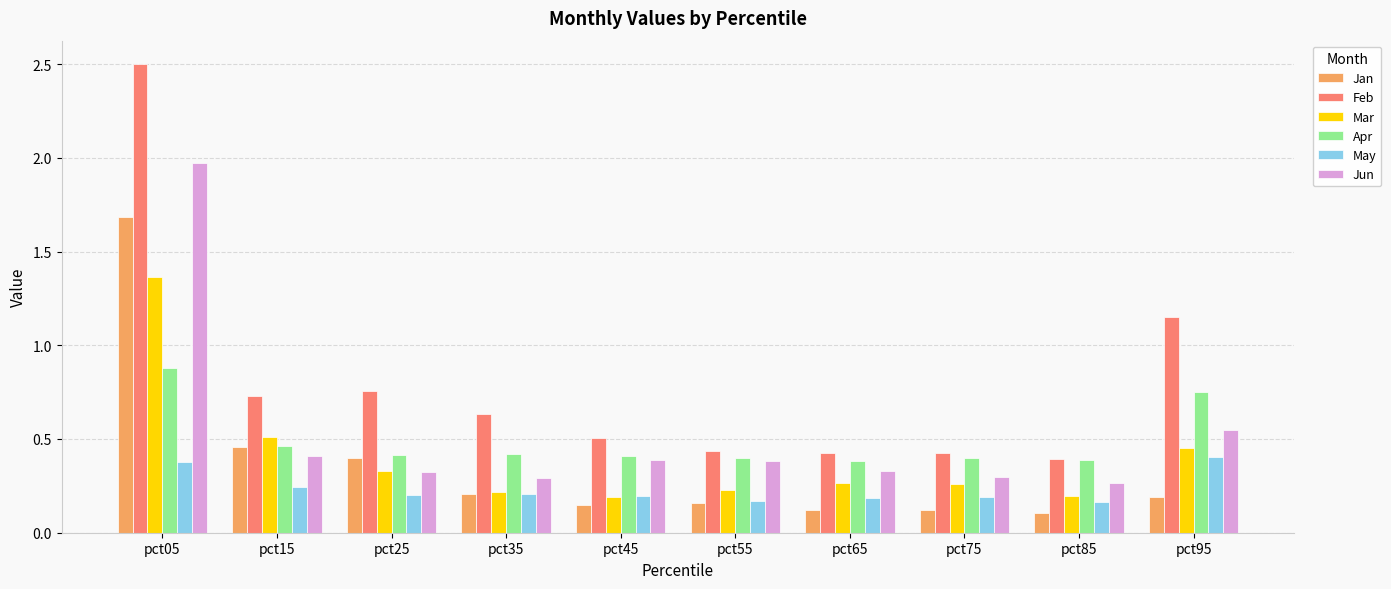

List the series in order of their peak value, lowest first.

May, Apr, Mar, Jan, Jun, Feb